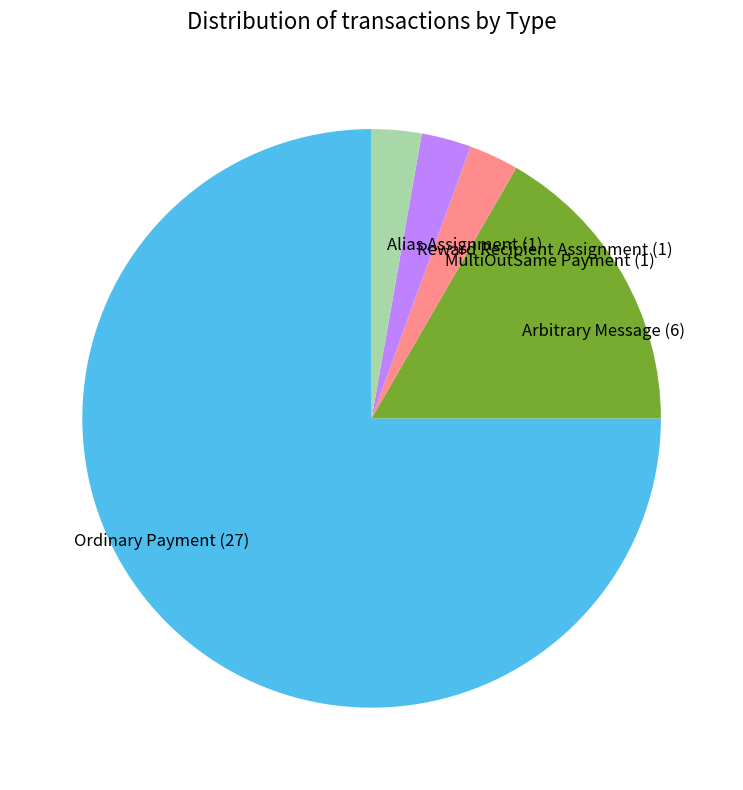

Which slice represents more than half of the pie?

Ordinary Payment